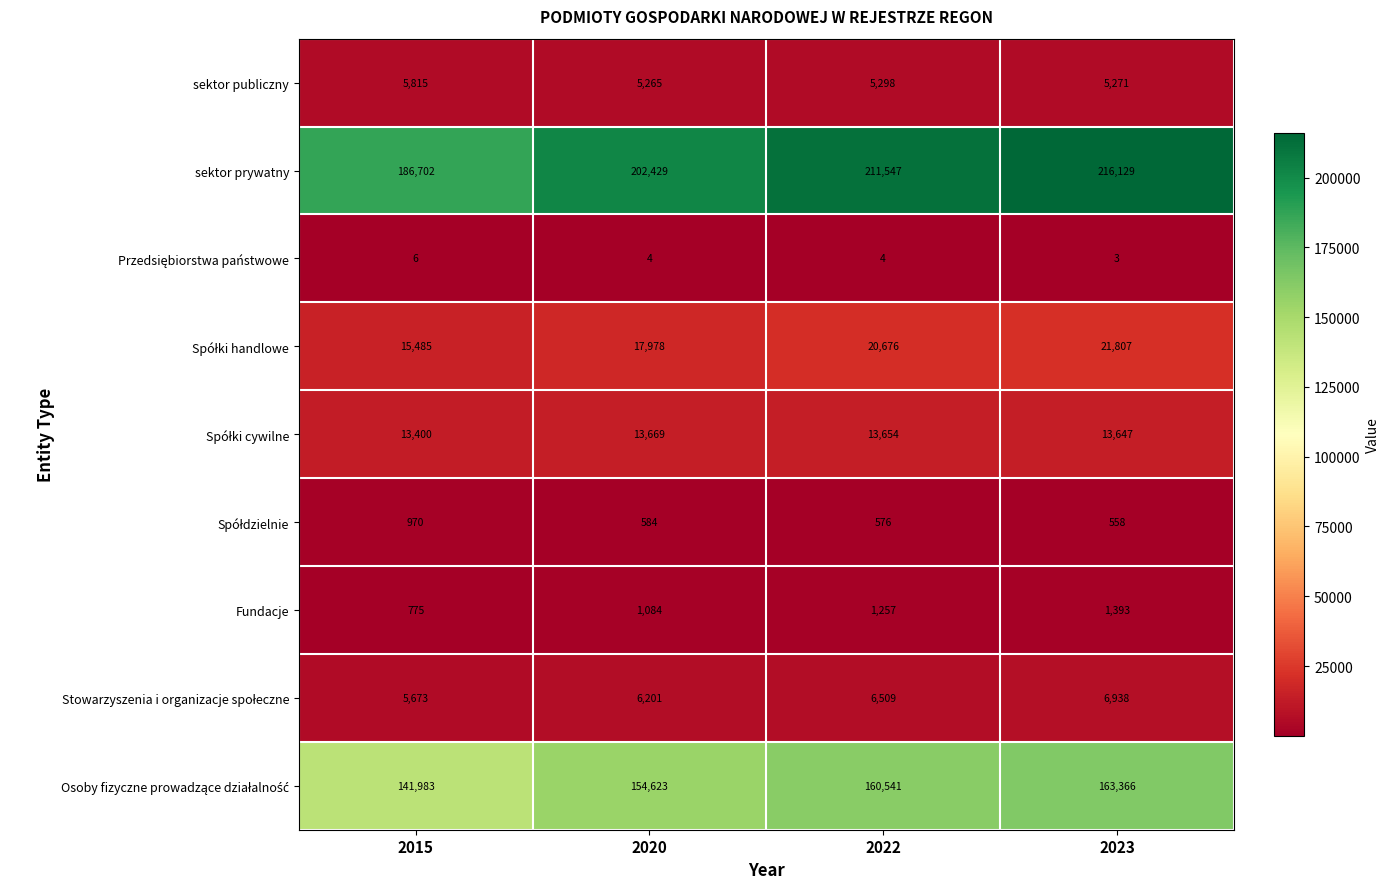

True or false: sektor publiczny has a value of 5271 at 2023.

True